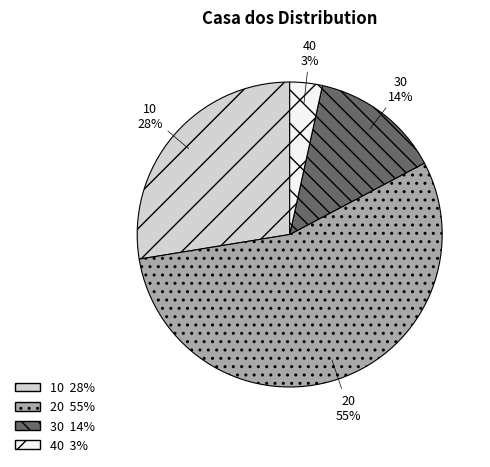

Count the number of slices in the pie.

4